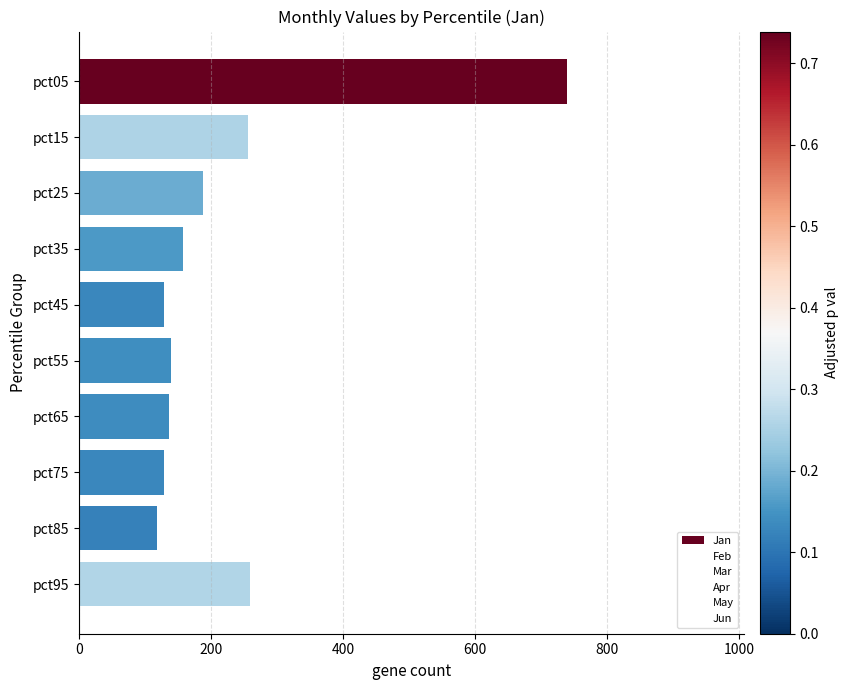

What is the value of the 6th bar from the top?

139.5